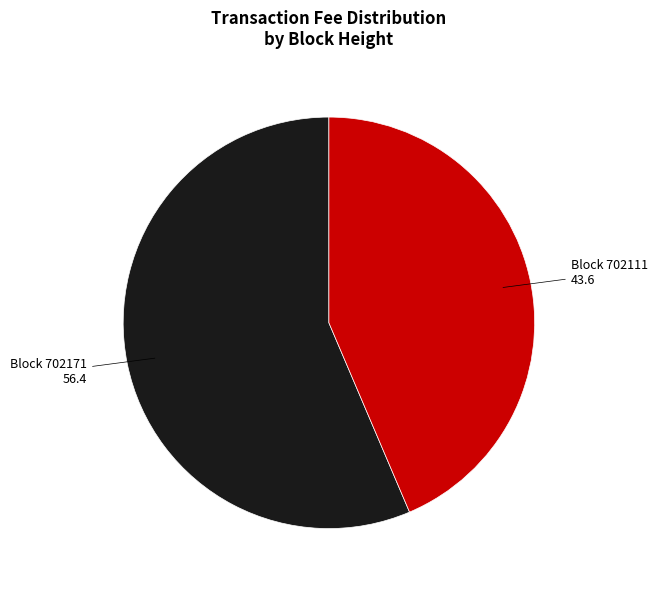

Is there a majority slice in this chart?

Yes